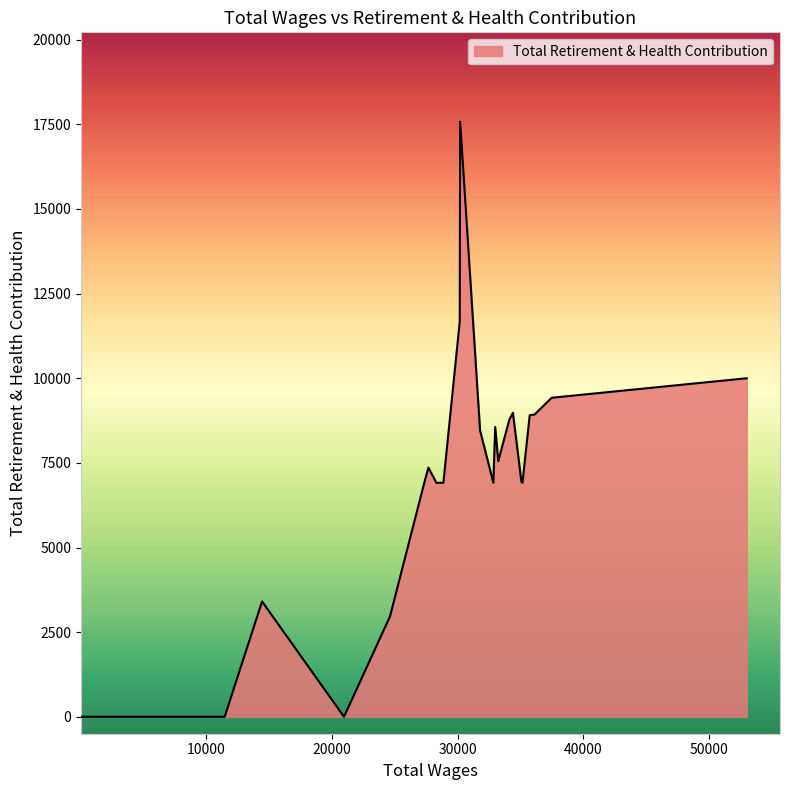

What is the greatest value displayed?

17581